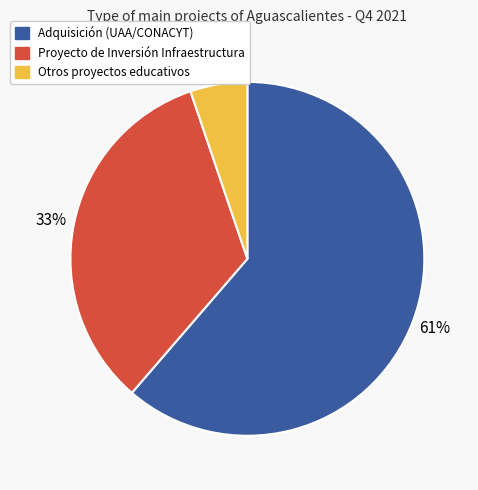

Does any single category account for the majority?

Yes